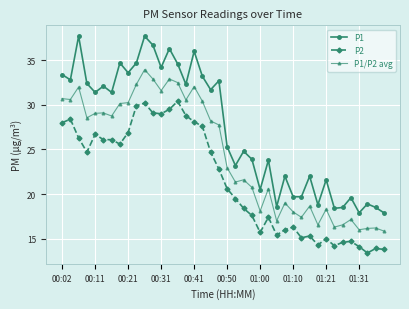

What is the lowest value of the P2 series?

13.4